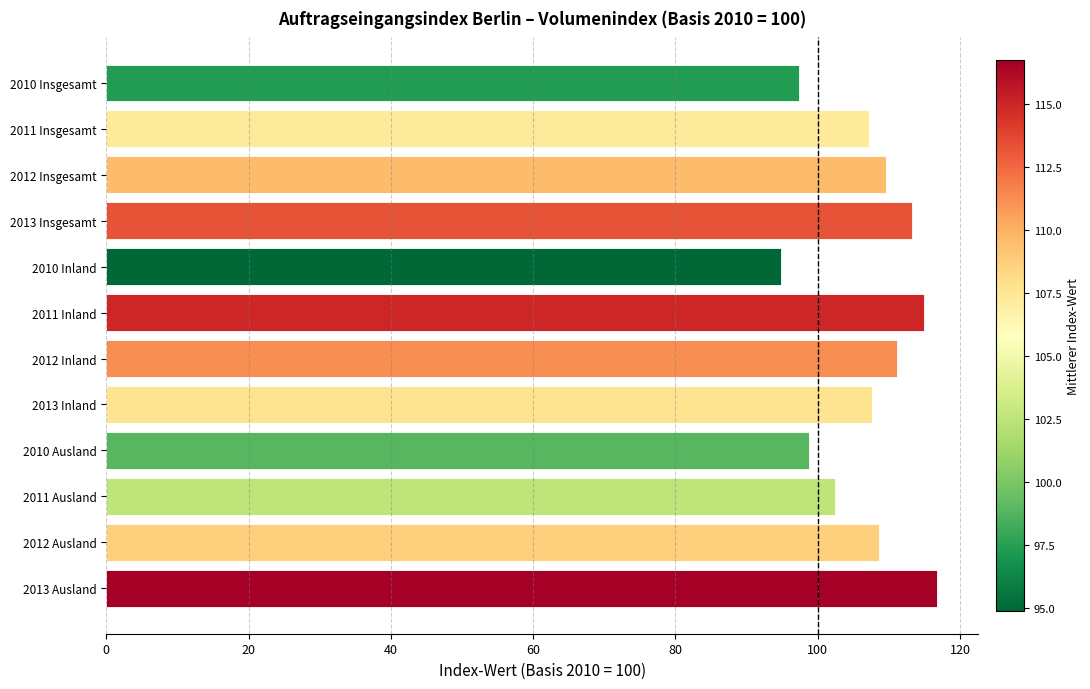

Does the chart contain stacked bars?

No